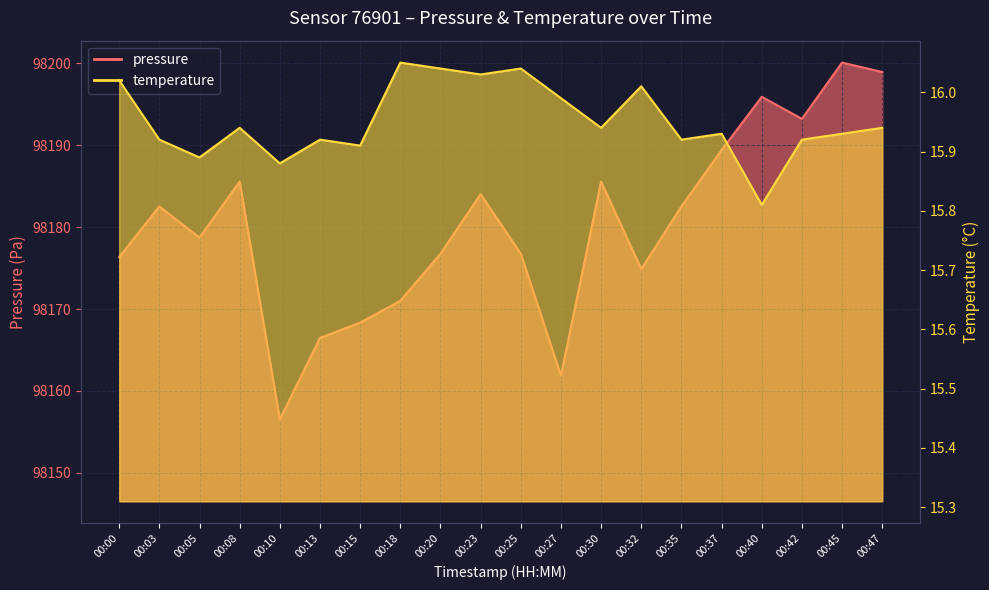

Which category has the highest value in the temperature series?

00:18